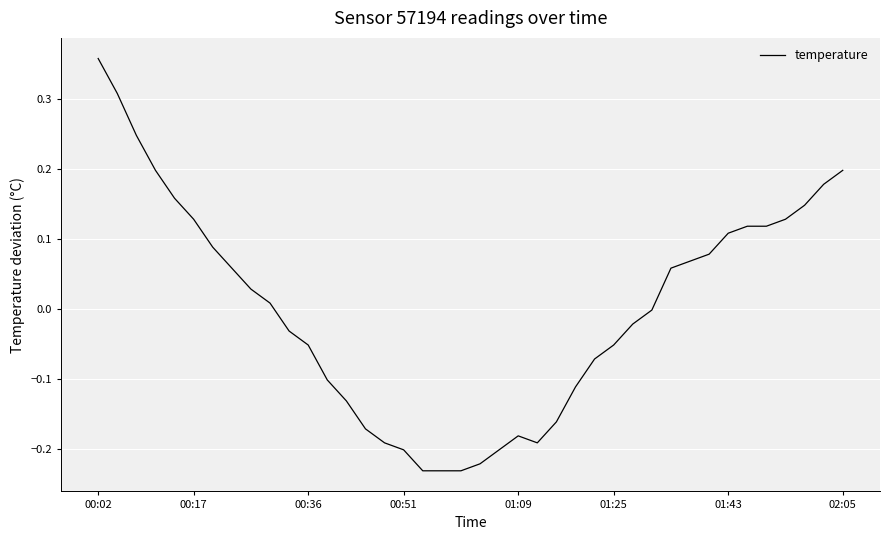

What is the difference between the maximum and minimum values?

0.6